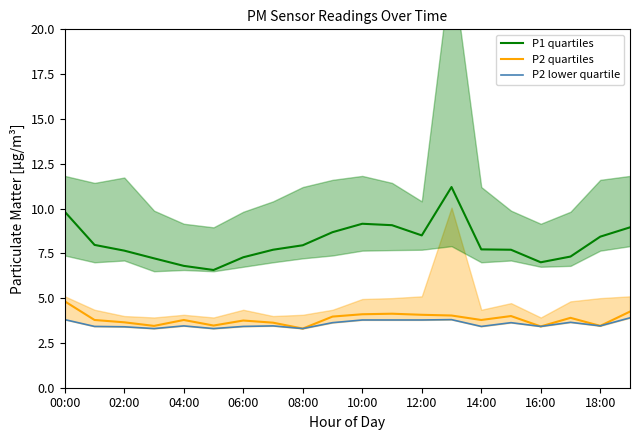

What value does the P1 quartiles series have at 14:00?

7.7